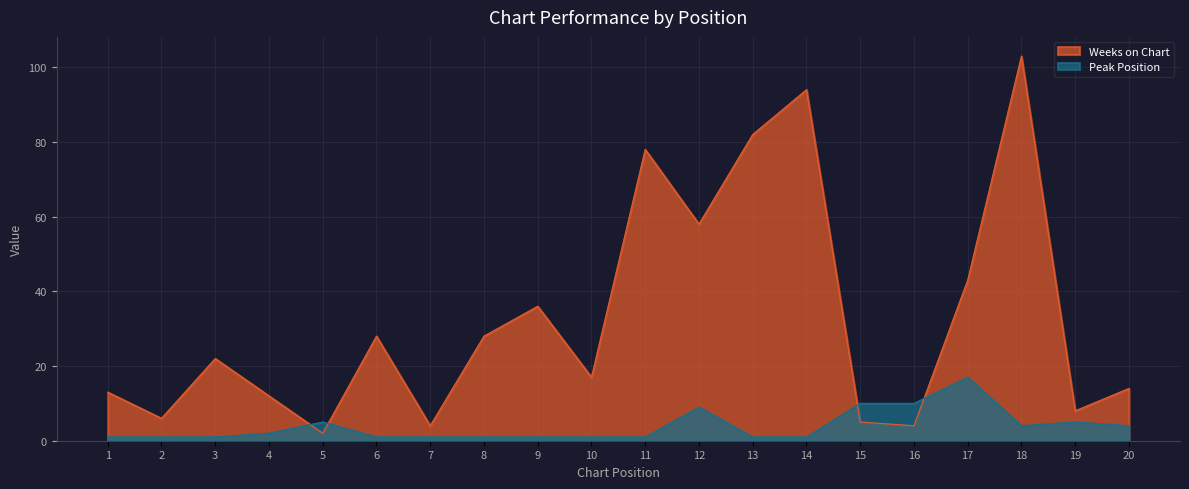

Rank the categories by Peak Position value from highest to lowest.

17, 15, 16, 12, 5, 19, 18, 20, 4, 1, 2, 3, 6, 7, 8, 9, 10, 11, 13, 14